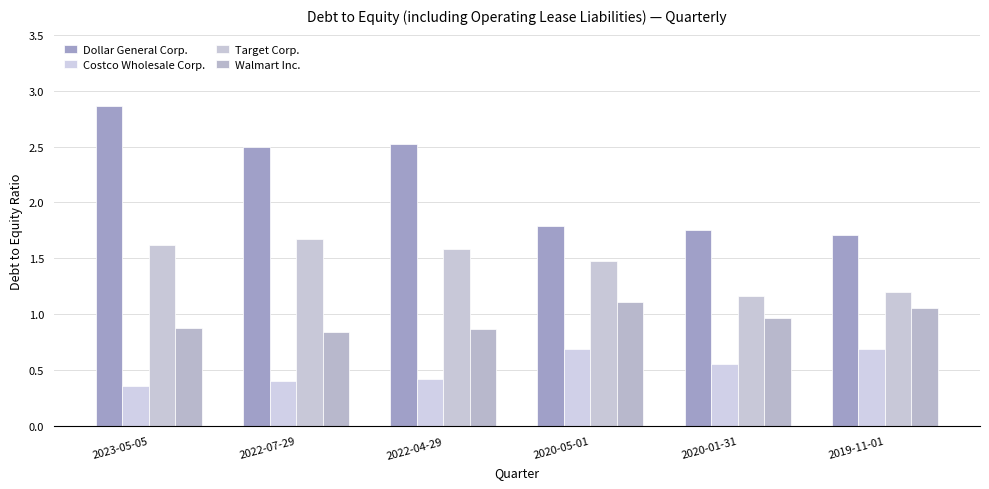

What is the total value across all series at 2020-05-01?

5.1